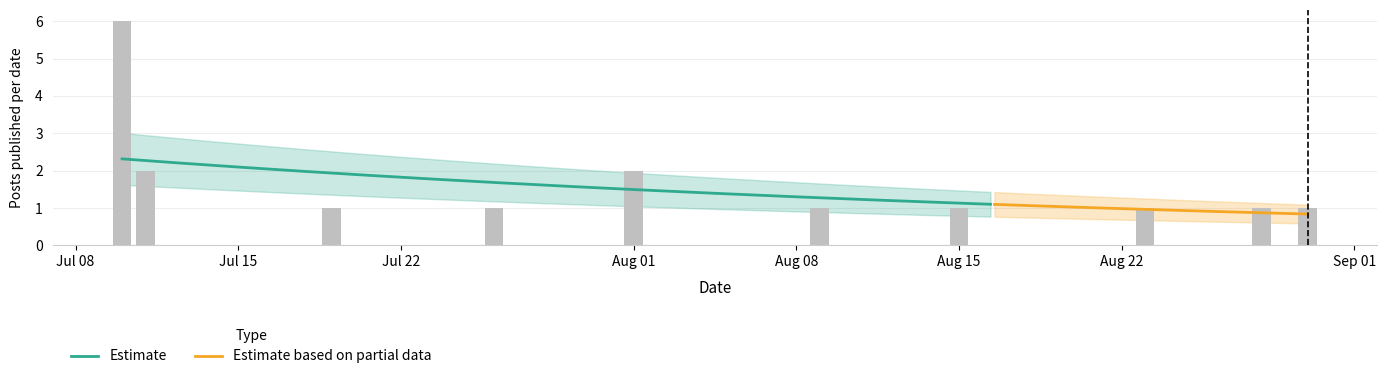

True or false: post_author has a value of 1 at 5.

False